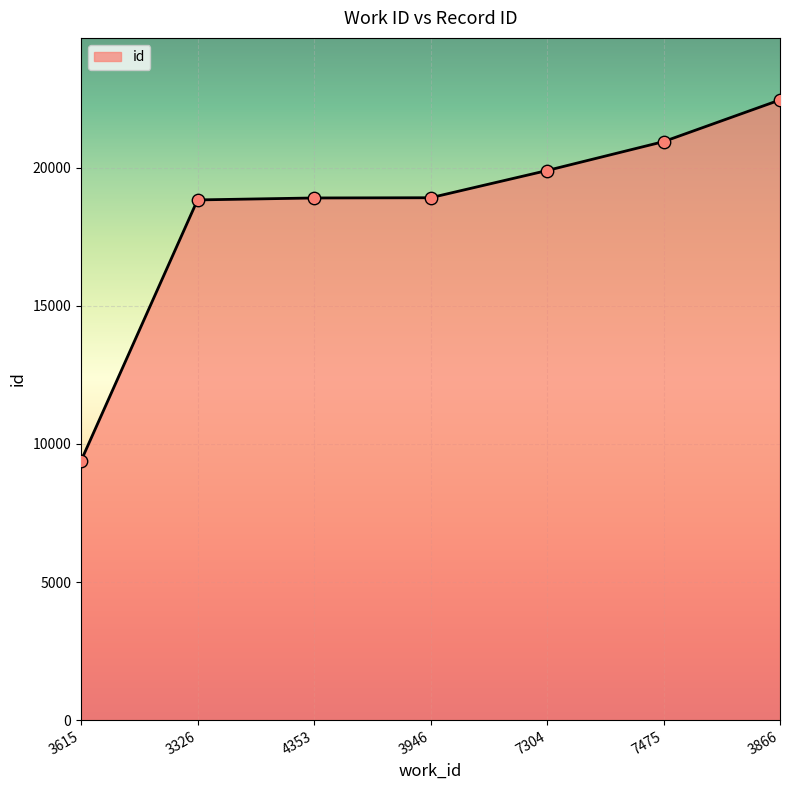

Between 7304 and 4353, which is larger?

7304